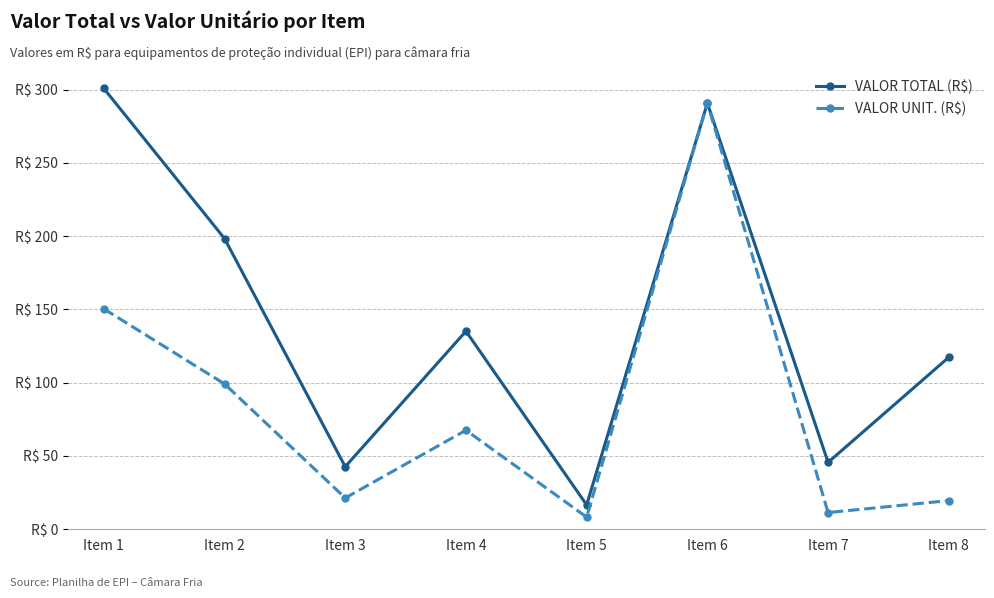

True or false: VALOR UNIT. (R$) and VALOR TOTAL (R$) cross at least once.

False